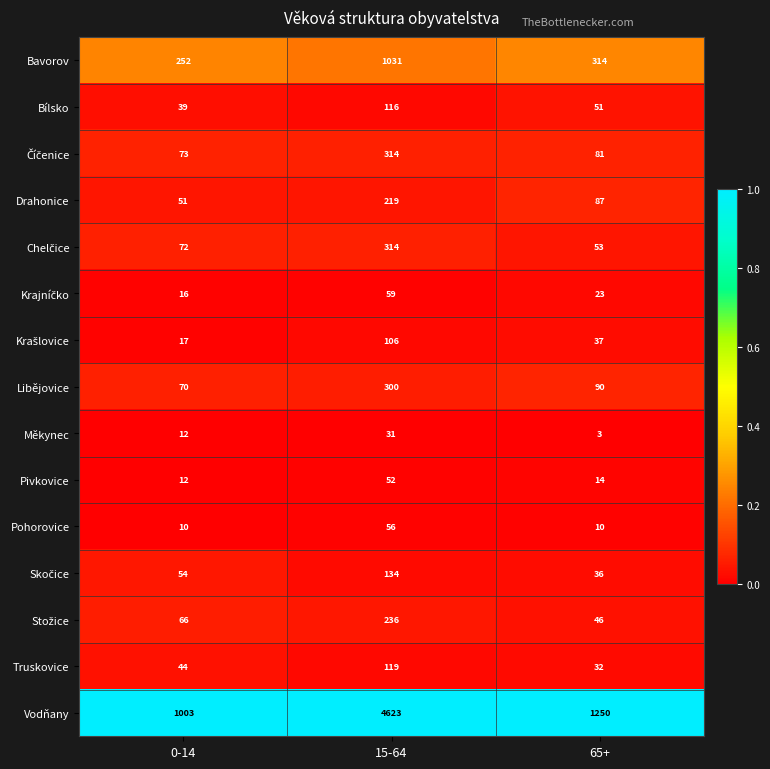

List the labels in order of Bavorov value, smallest first.

0-14, 65+, 15-64